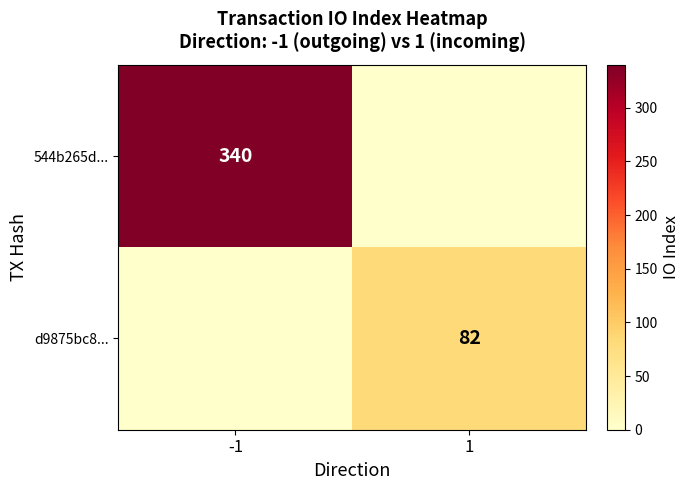

What is the maximum value shown in the chart?

340